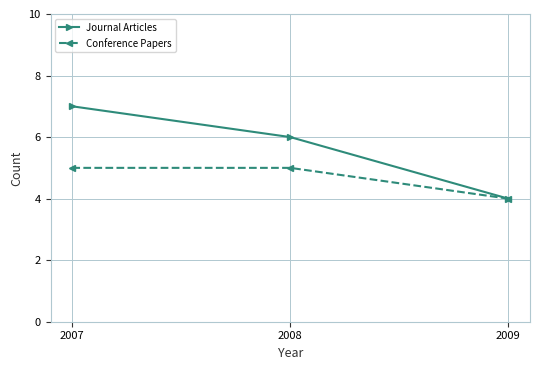

What are all the series names shown in the legend?

Journal Articles, Conference Papers